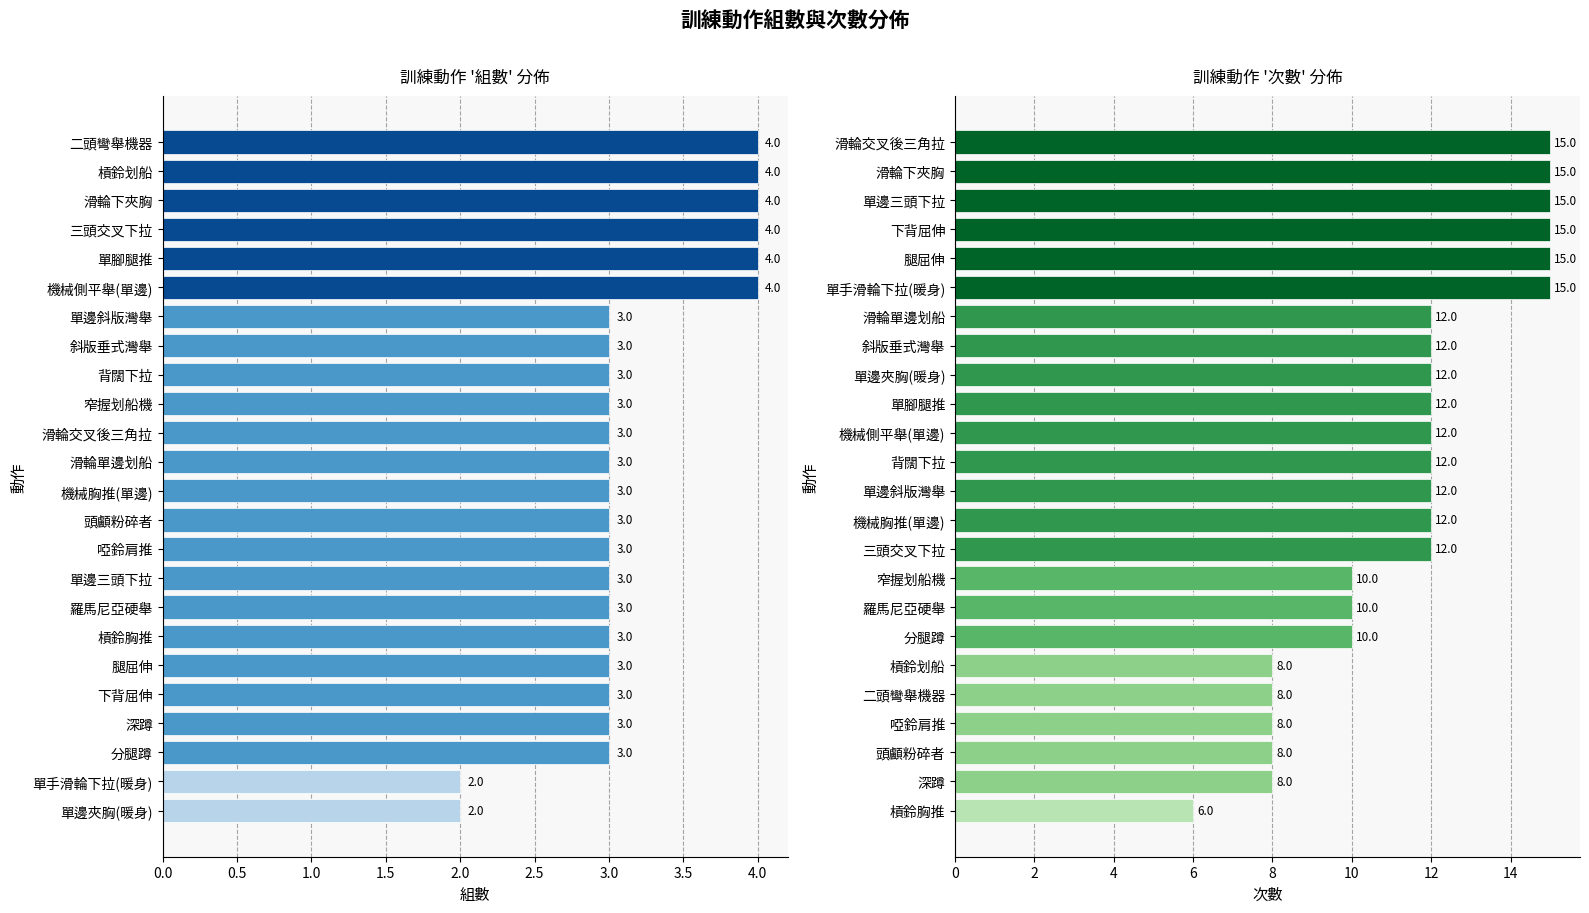

Which series has the largest range (max minus min)?

次數